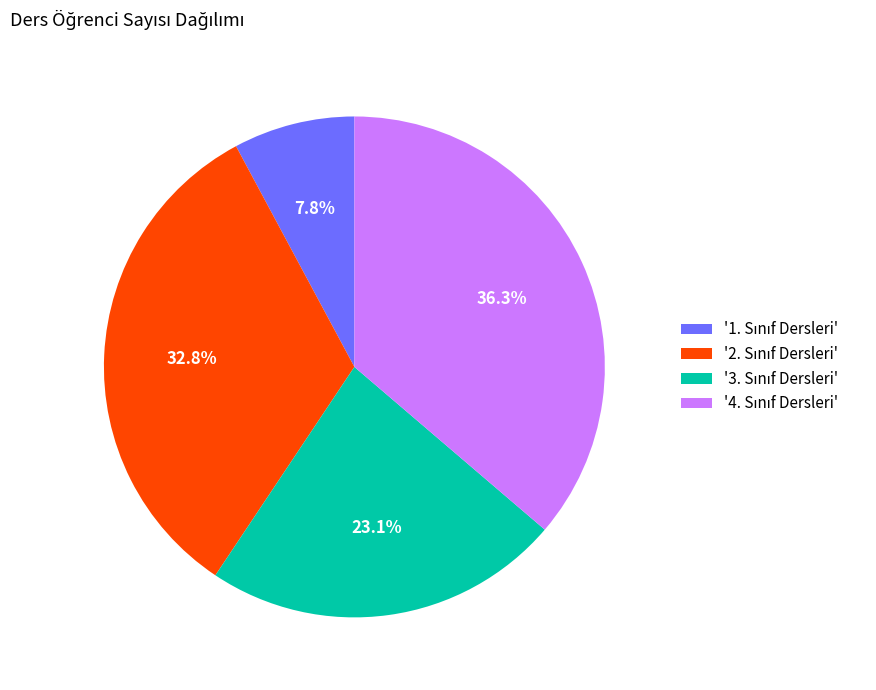

Is there any slice that represents more than half of the pie?

No